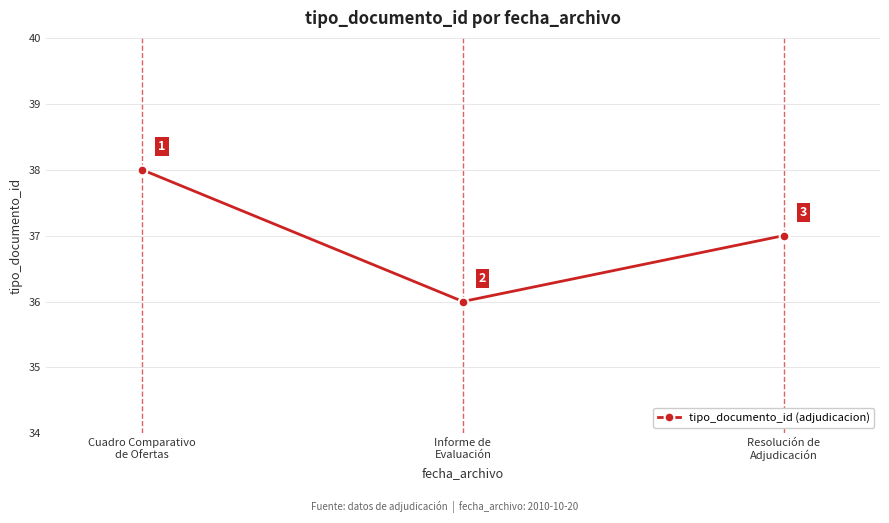

What is the greatest value displayed?

38